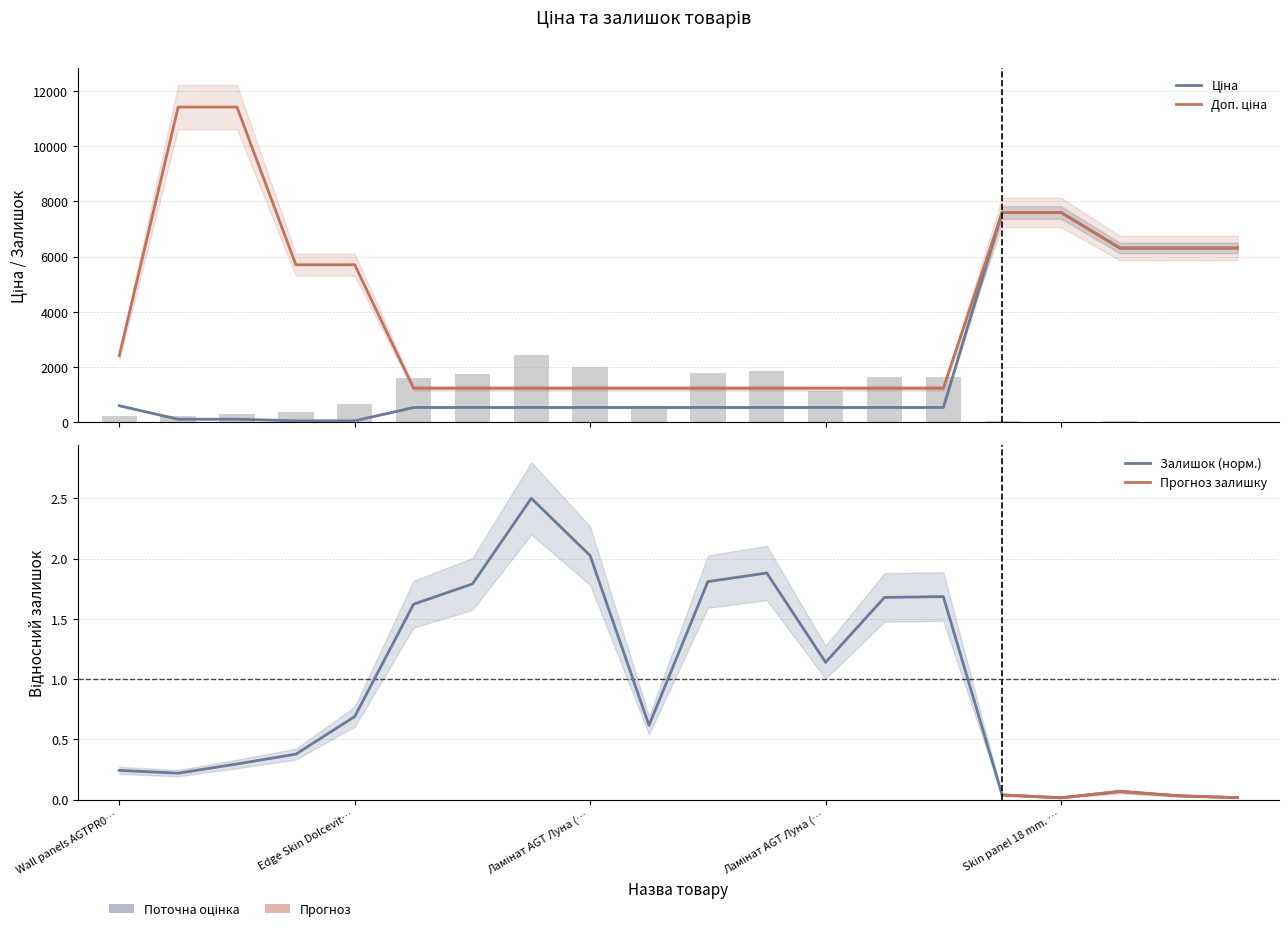

Between Ламінат AGT Луна (284032208) and Ламінат AGT Луна (284032206), which series saw the biggest shift?

Залишок